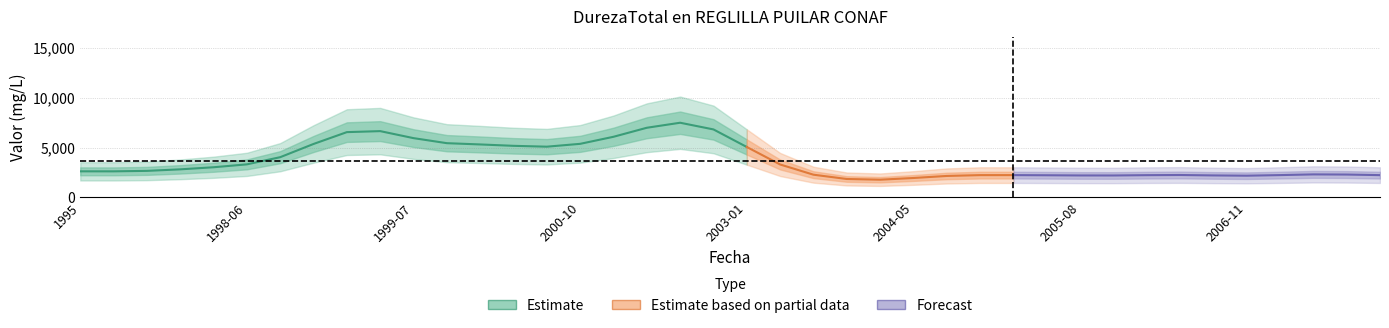

Where does the data first go above 2507?

1996-03